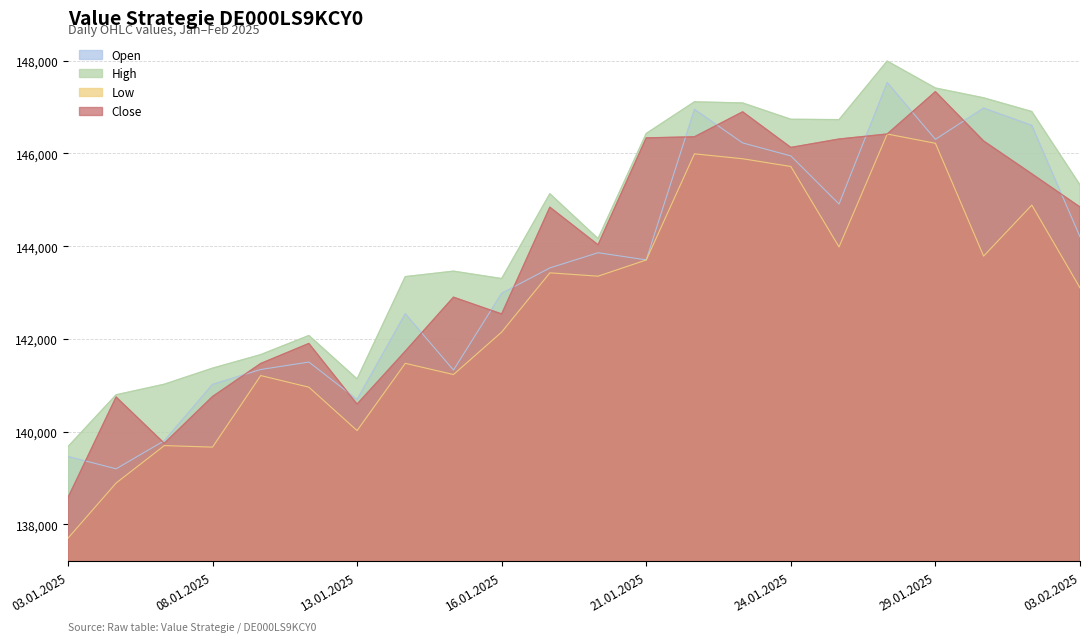

At which category does Low reach its first local peak?

07.01.2025